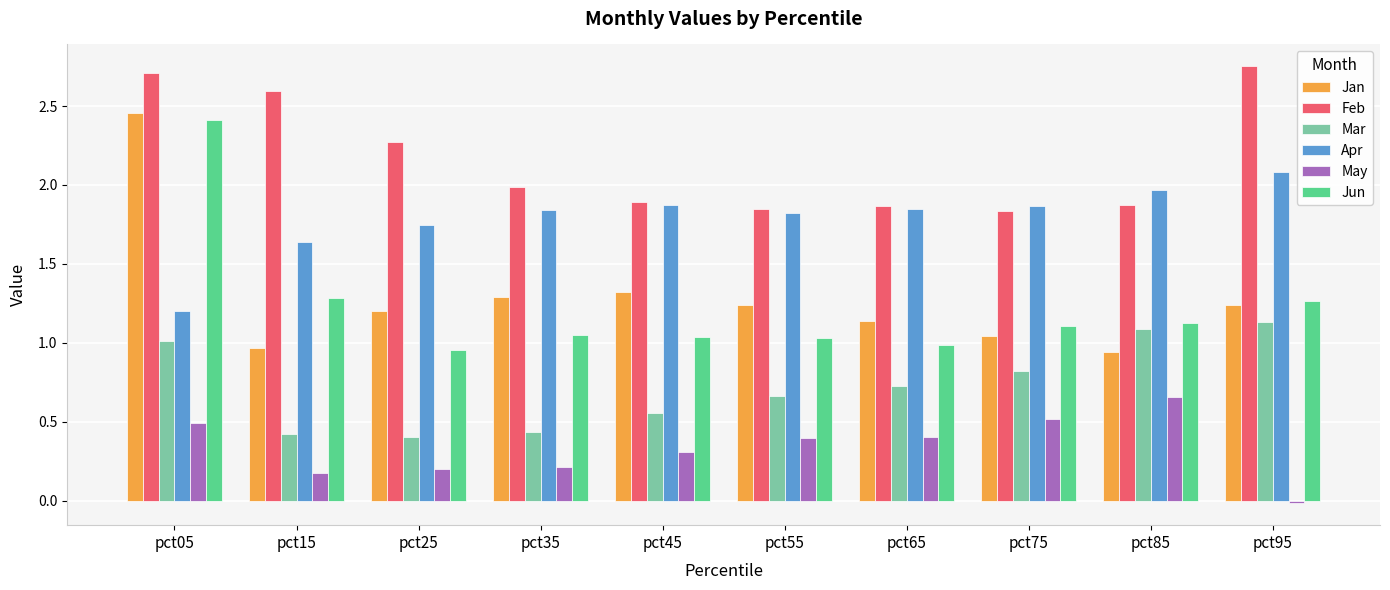

List the series in order of their peak value, highest first.

Feb, Jan, Jun, Apr, Mar, May